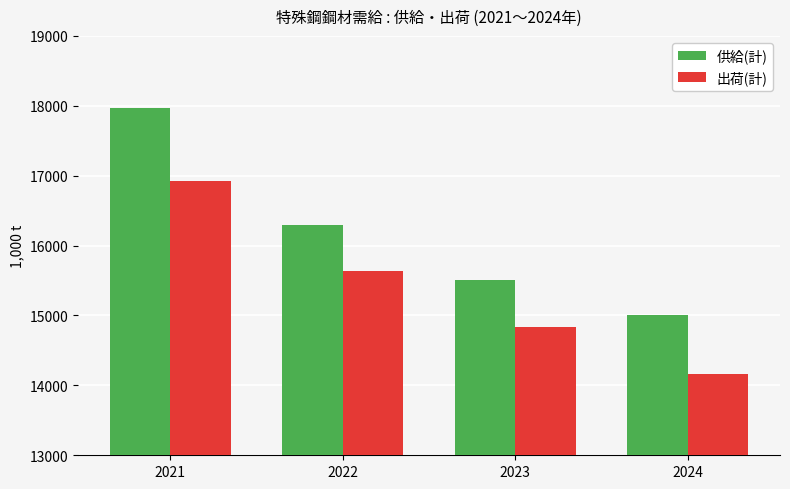

How many categories are shown in the chart?

4